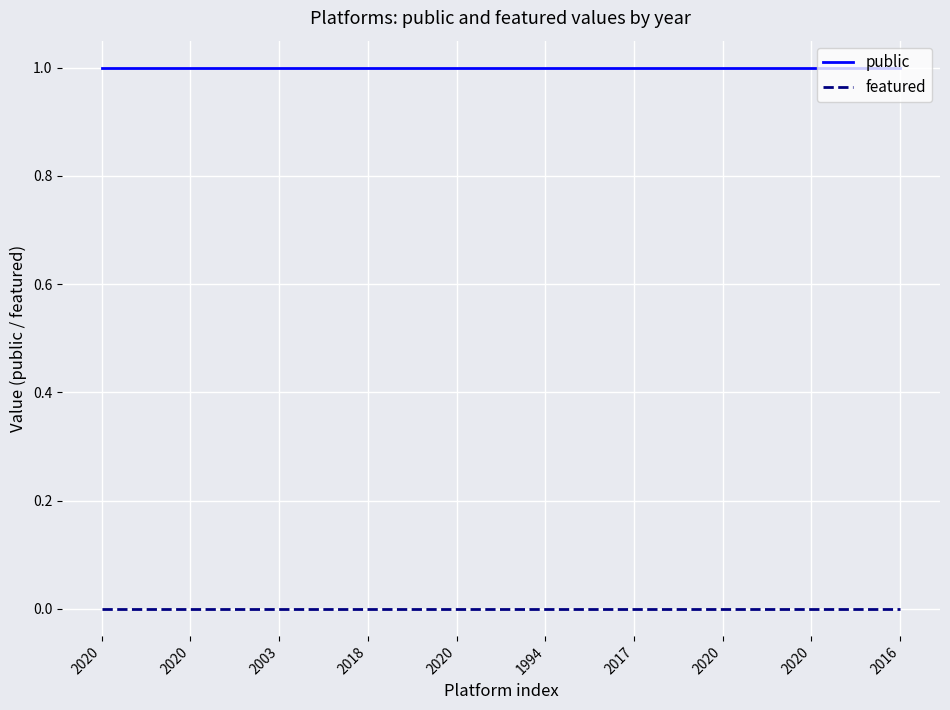

Rank the series by their average value, from lowest to highest.

featured, public